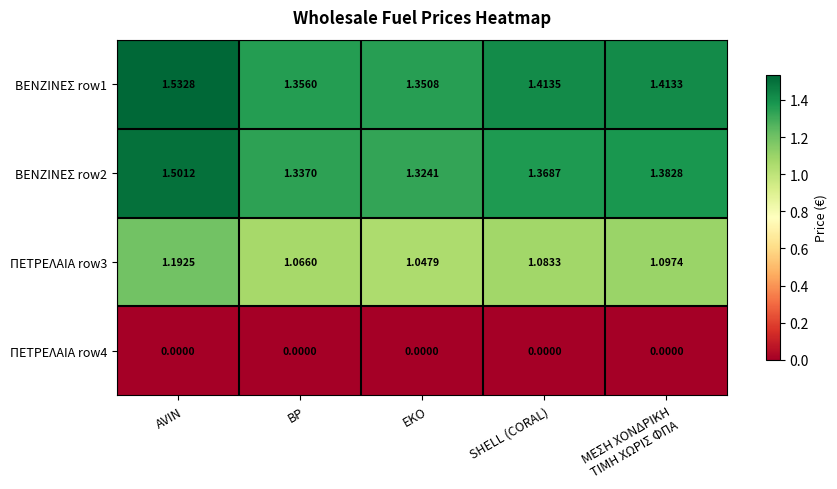

How many data points does each series have?

5